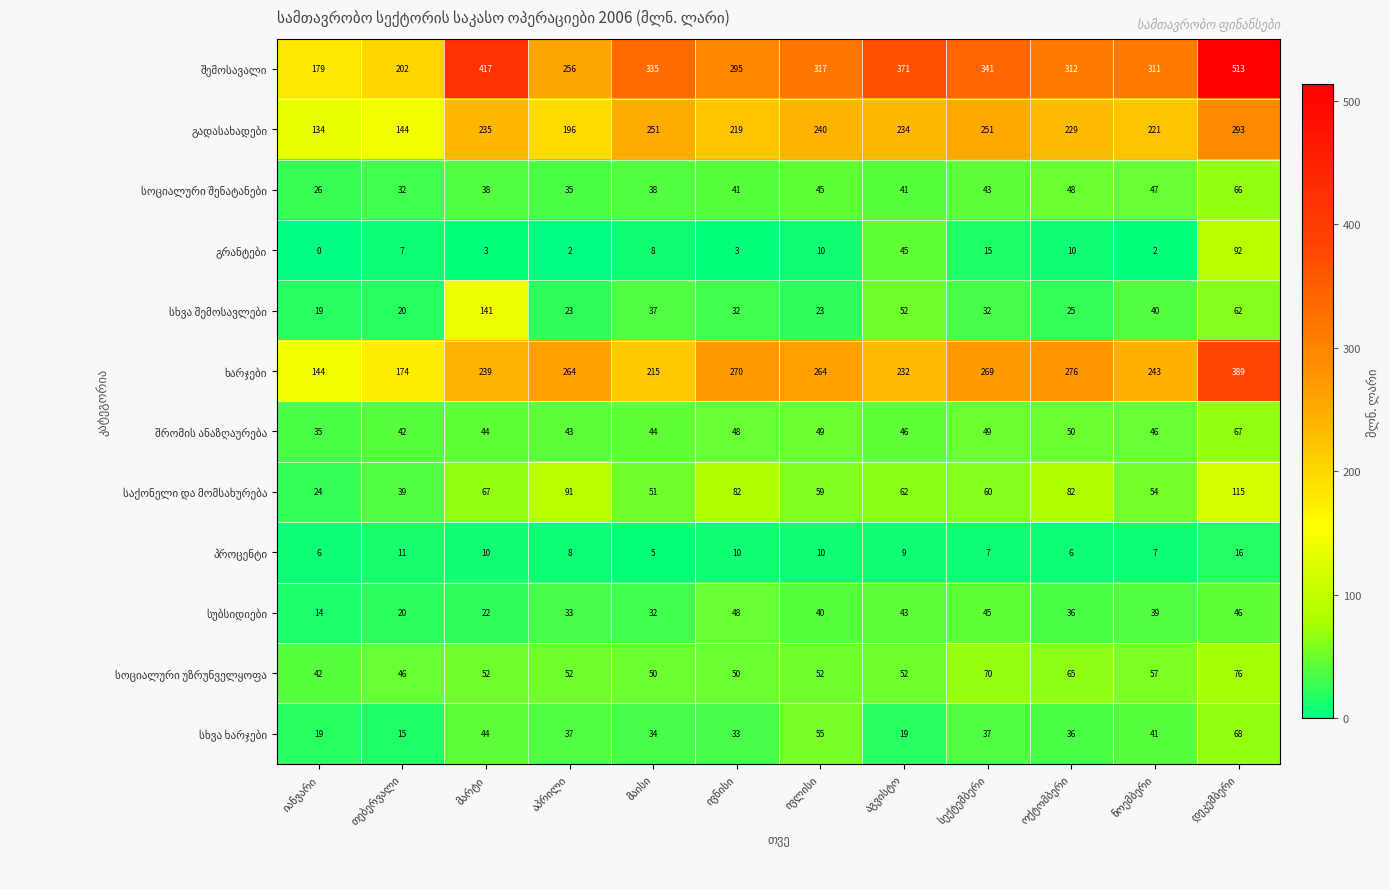

At how many categories does at least one series exceed 369?

3